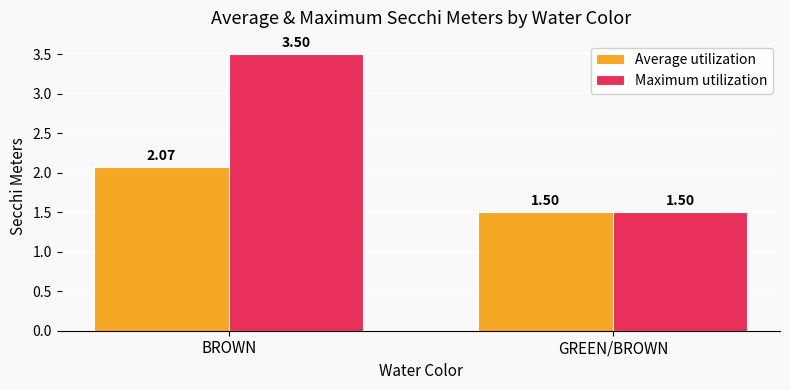

What is the total value across all series at GREEN/BROWN?

3.0